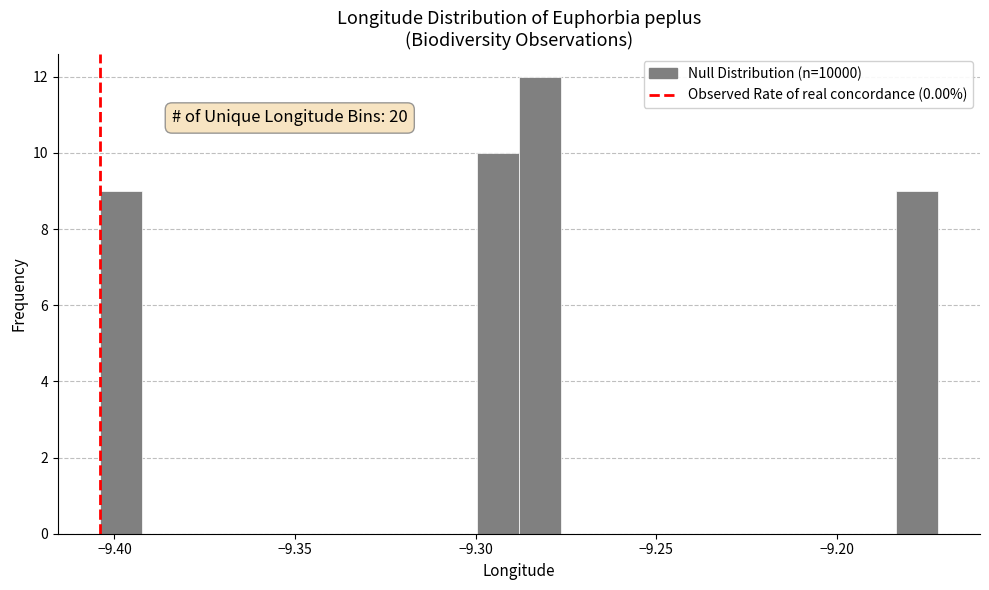

Around what value on the x-axis is the tallest bar? Give the approximate position of its centre, as read against the axis.

-9.280